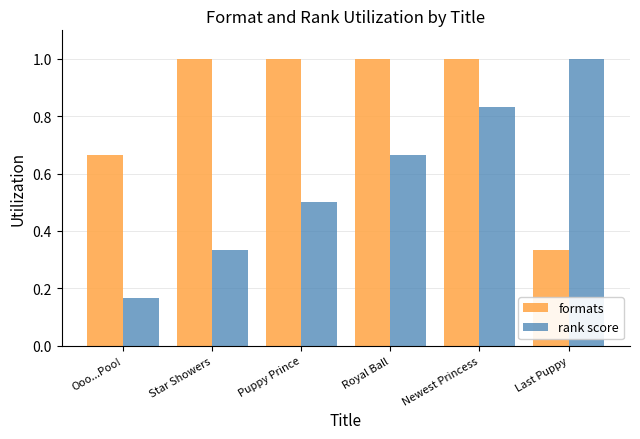

The value of formats at Newest Princess is 1.0. True or false?

True